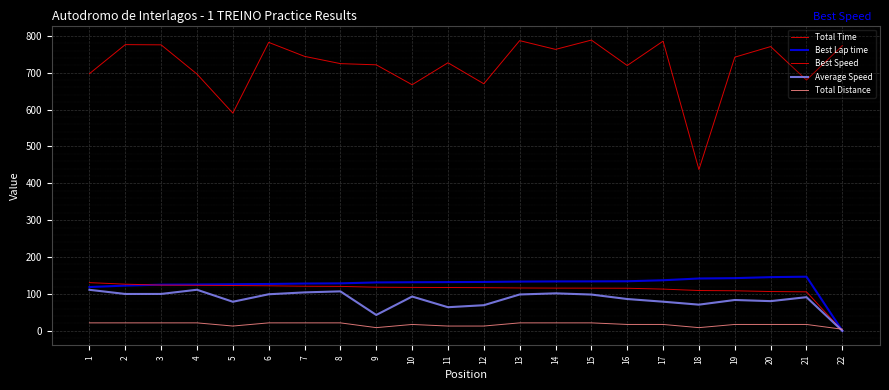

Is it true that Best Lap time equals 36.2 at 7?

False